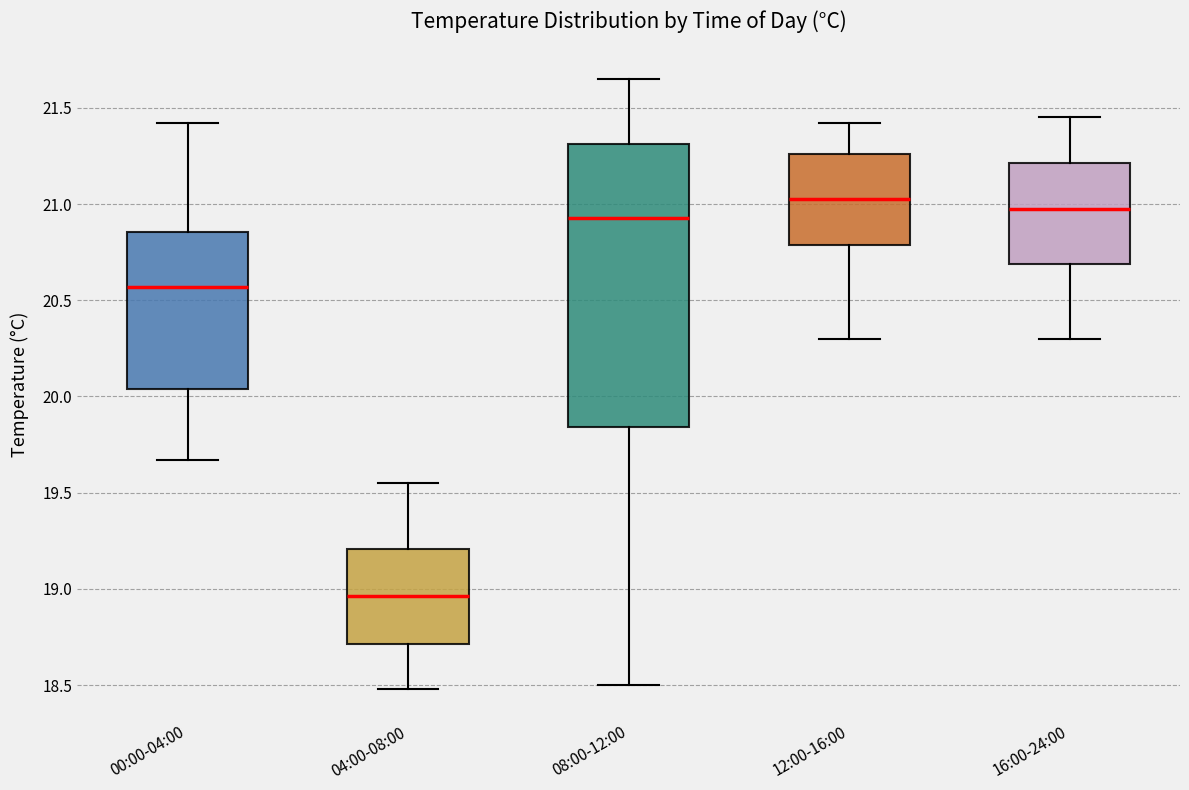

Reading left to right, transcribe this box plot: for each box, give where its median line is, the range the box spans, and where its two whiskers end, as read against the y-axis. The values are not printed on the chart, so give them approximately, as read against the axis.

00:00-04:00: median 20.55, box 20.05 to 20.85, whiskers 19.65 to 21.40
04:00-08:00: median 18.95, box 18.70 to 19.20, whiskers 18.50 to 19.55
08:00-12:00: median 20.95, box 19.85 to 21.30, whiskers 18.50 to 21.65
12:00-16:00: median 21.05, box 20.80 to 21.25, whiskers 20.30 to 21.40
16:00-24:00: median 21.00, box 20.70 to 21.20, whiskers 20.30 to 21.45